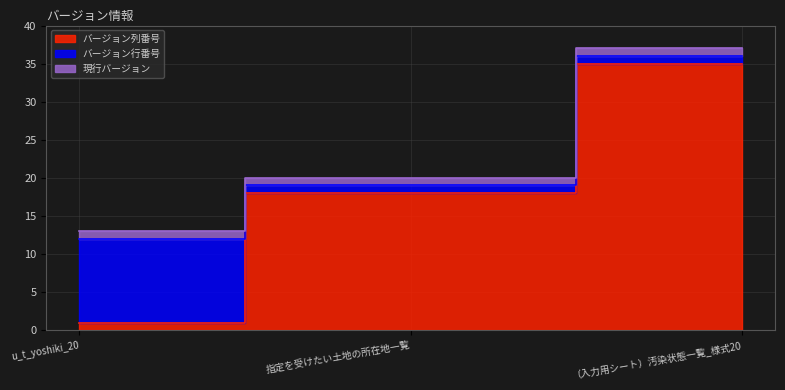

List the series in order of their peak value, highest first.

バージョン列番号, バージョン行番号, 現行バージョン